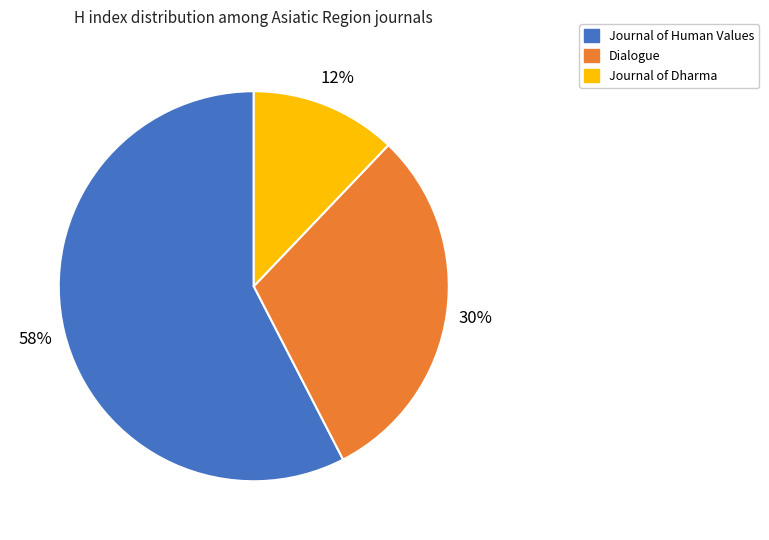

Do Dialogue and Journal of Dharma together represent more than half of the pie?

No